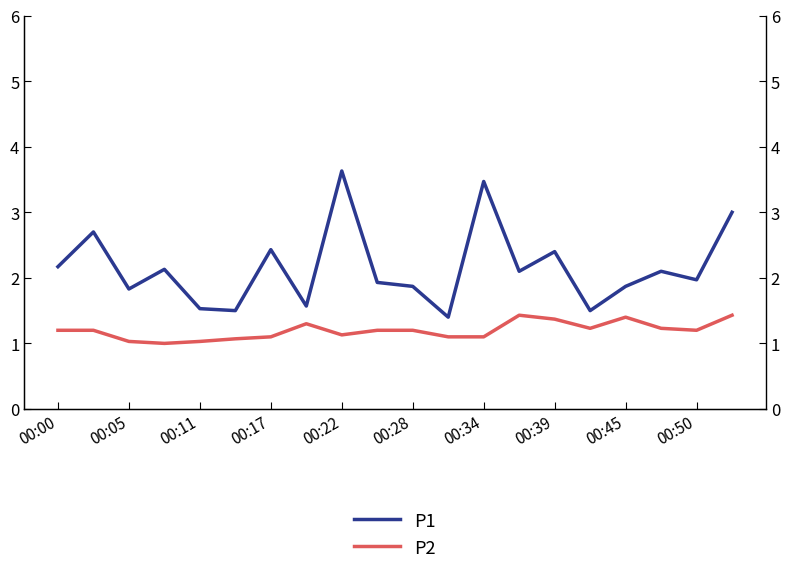

How many values in the P1 series are below 2?

10